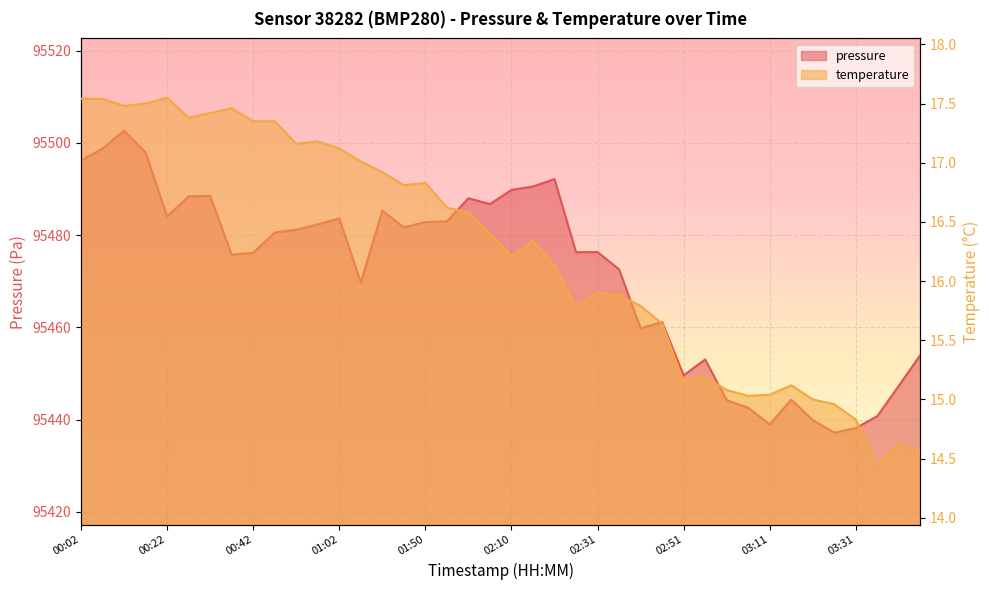

What is the sum of all pressure values?

3818861.4